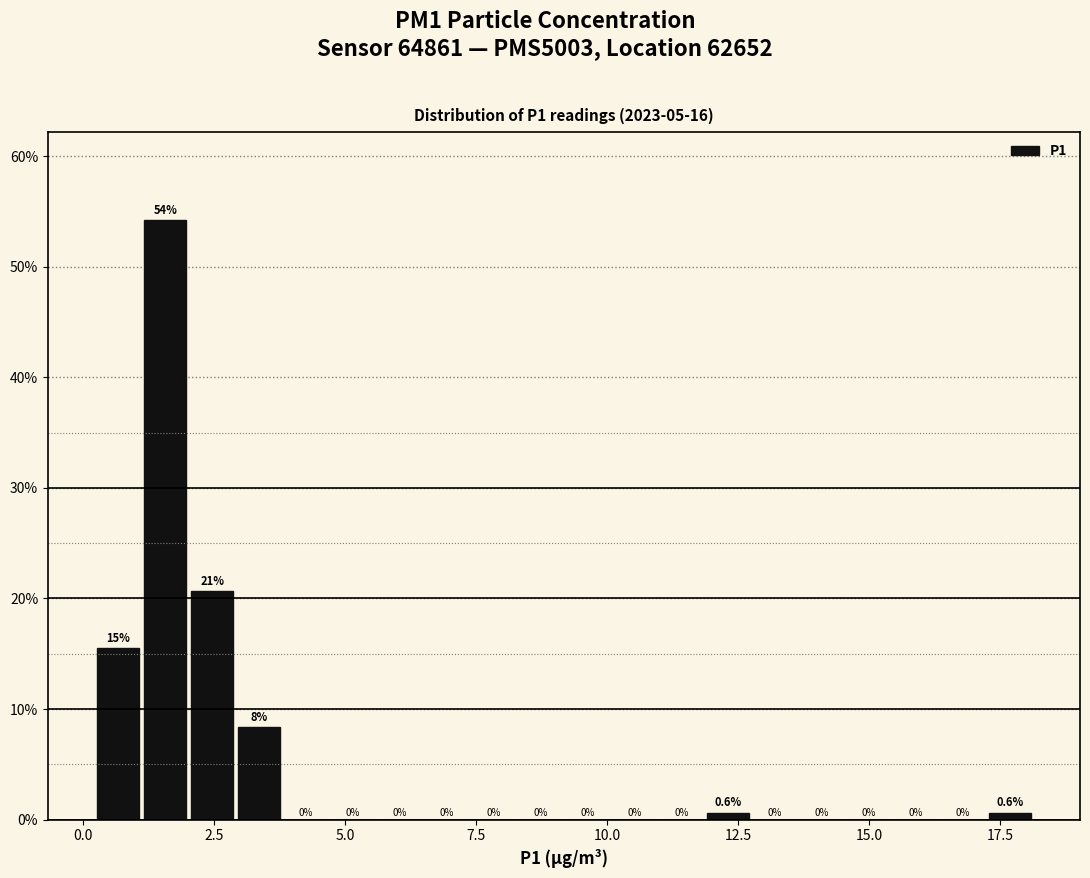

Around what value on the x-axis is the tallest bar? Give the approximate position of its centre, as read against the axis.

1.5